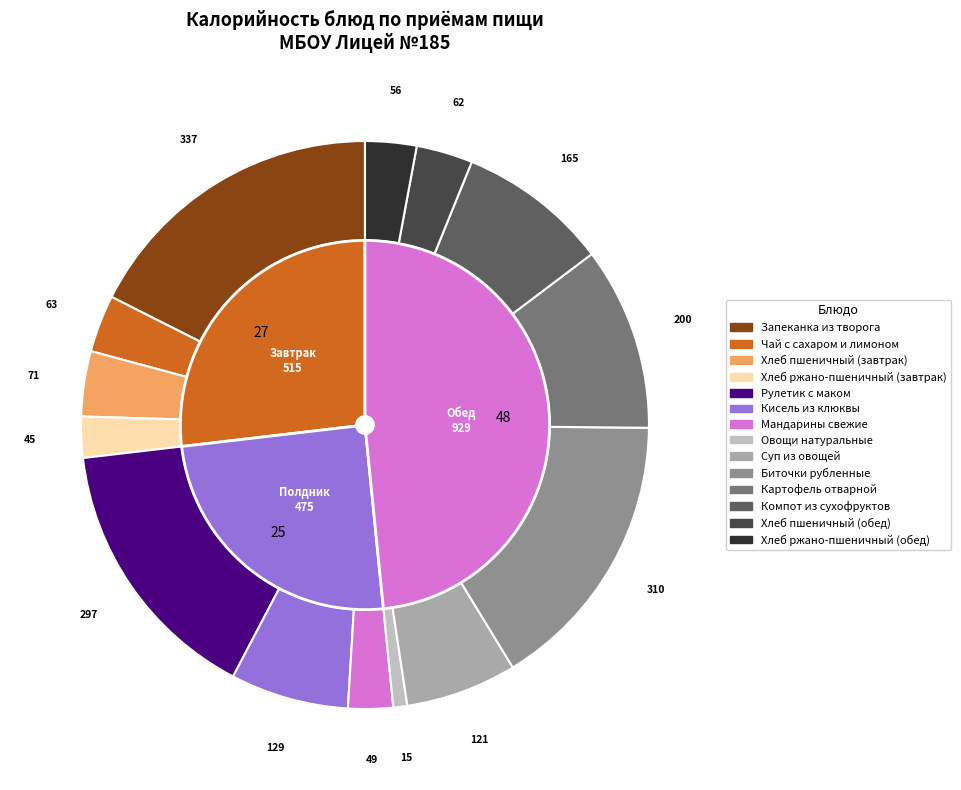

How many slices are in this pie chart?

14